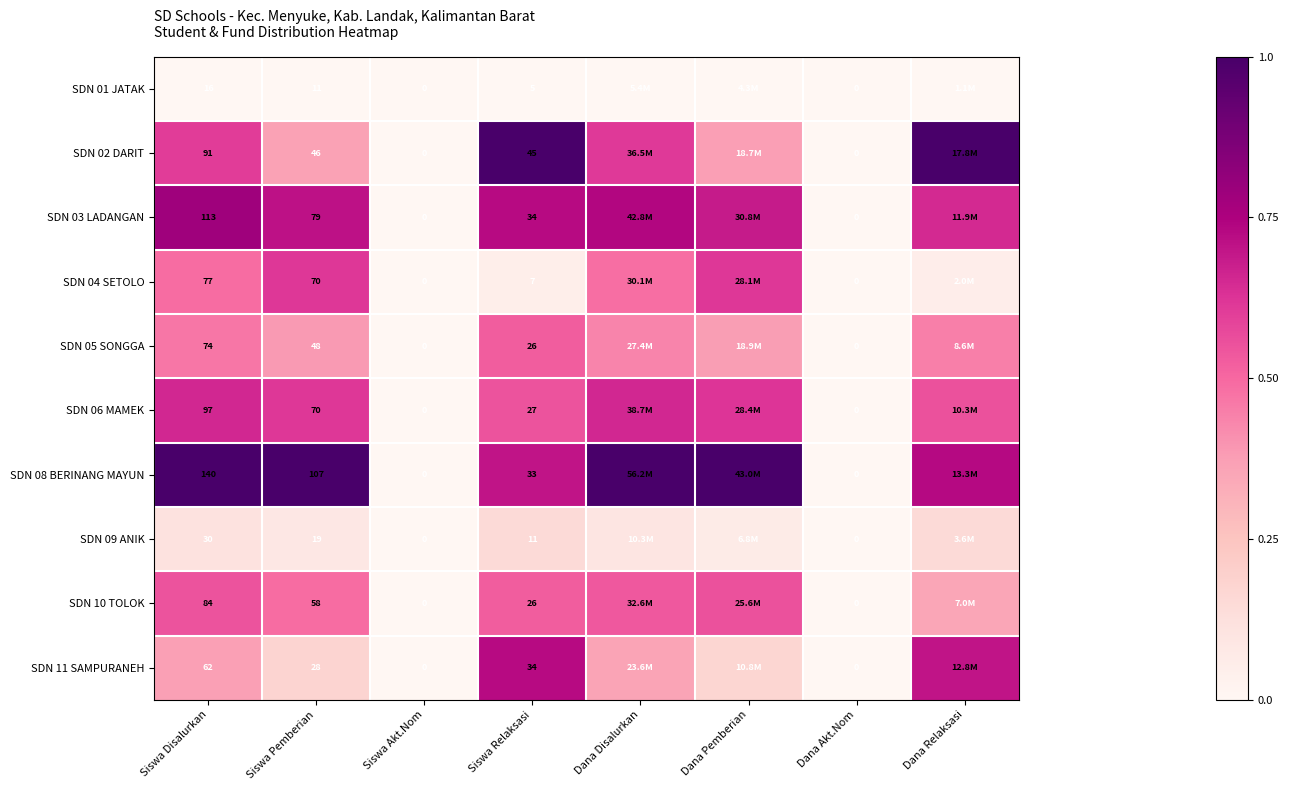

Where is SDN 10 TOLOK nearest to the value 0?

Siswa Akt.Nom